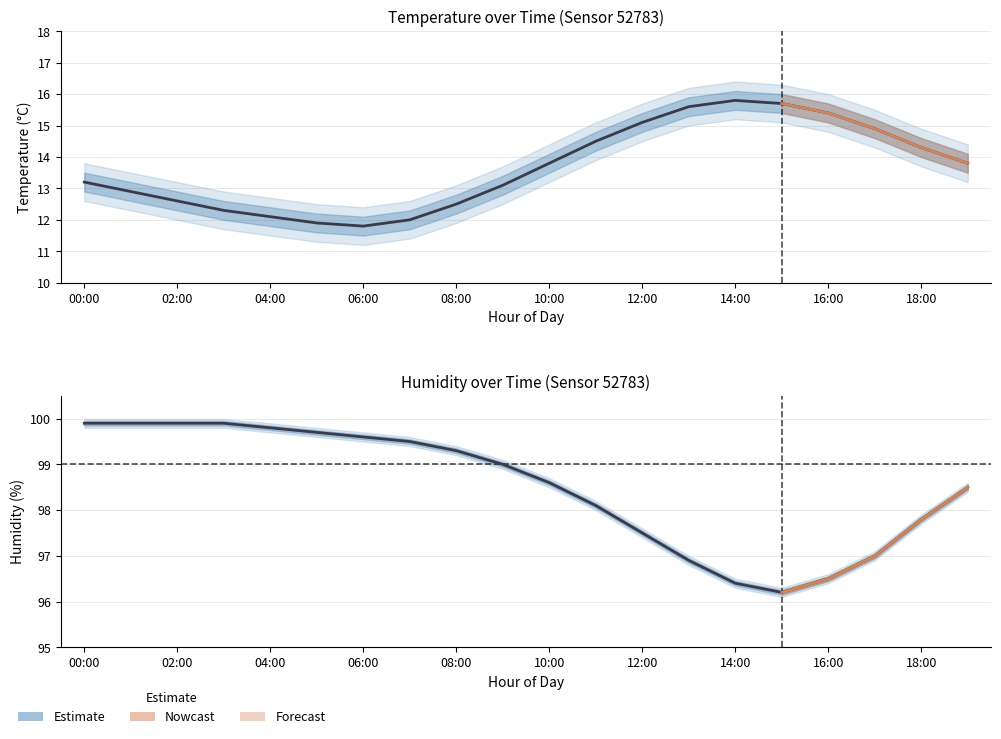

What is the value of the 6th point from the left?

99.7